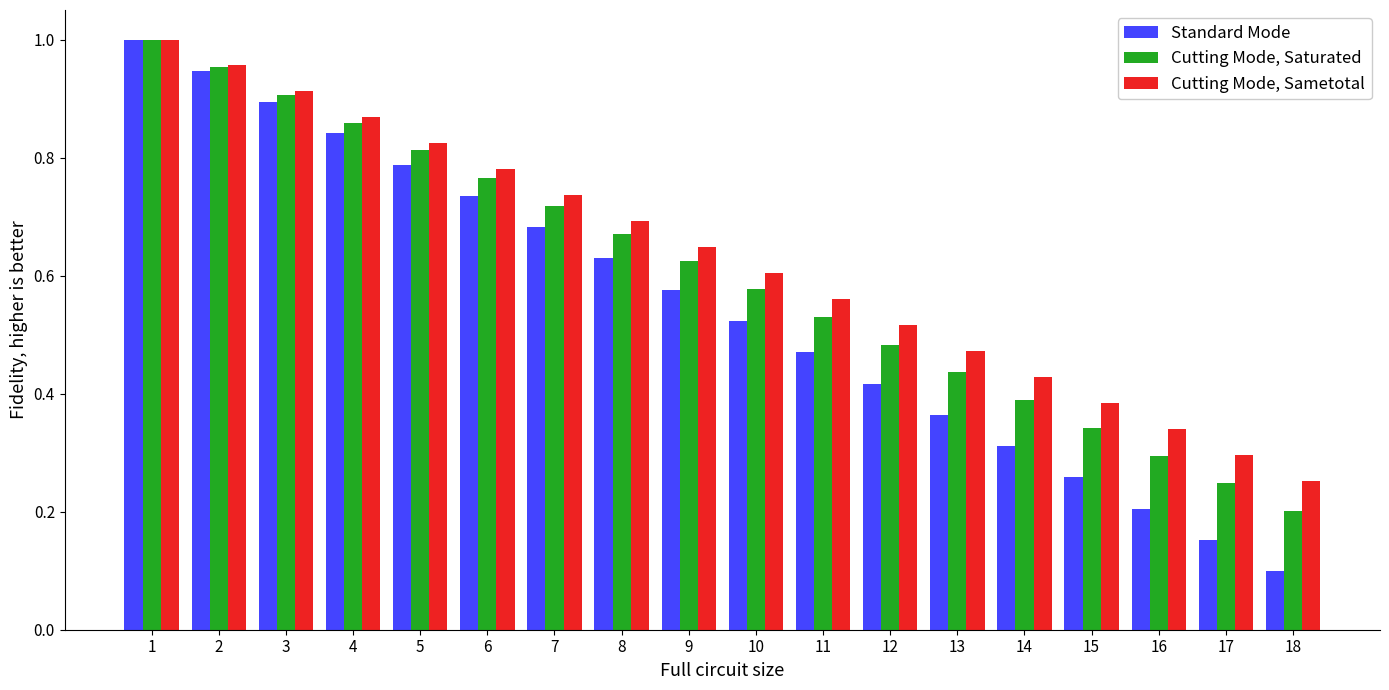

At how many categories does at least one series exceed 0?

18